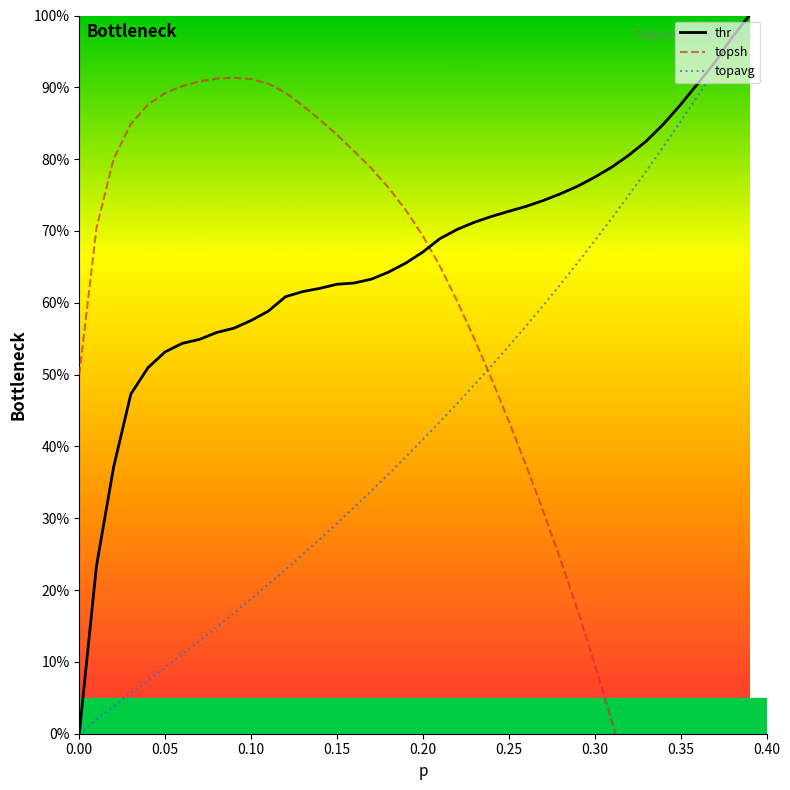

Which series contains the highest Y value?

thr